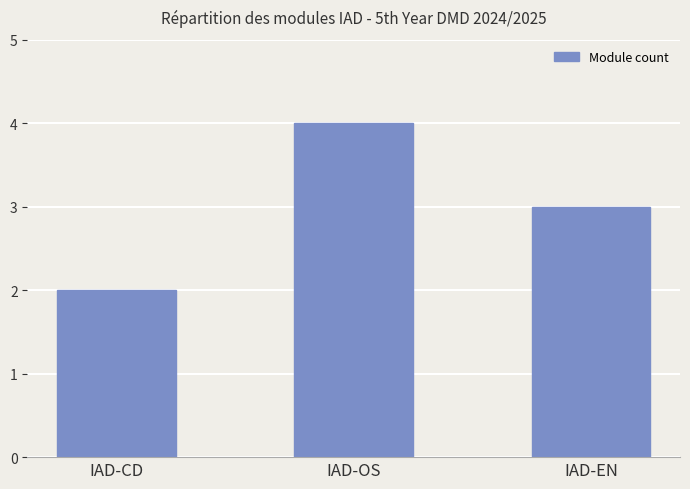

List the labels in order of value, largest first.

IAD-OS, IAD-EN, IAD-CD